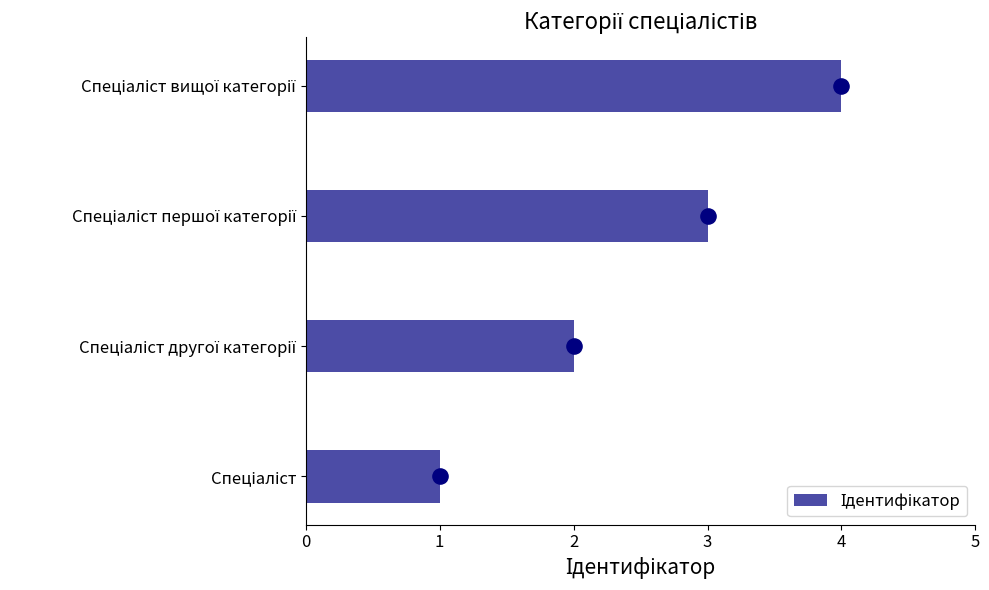

Between 0 and 3, which is larger?

3